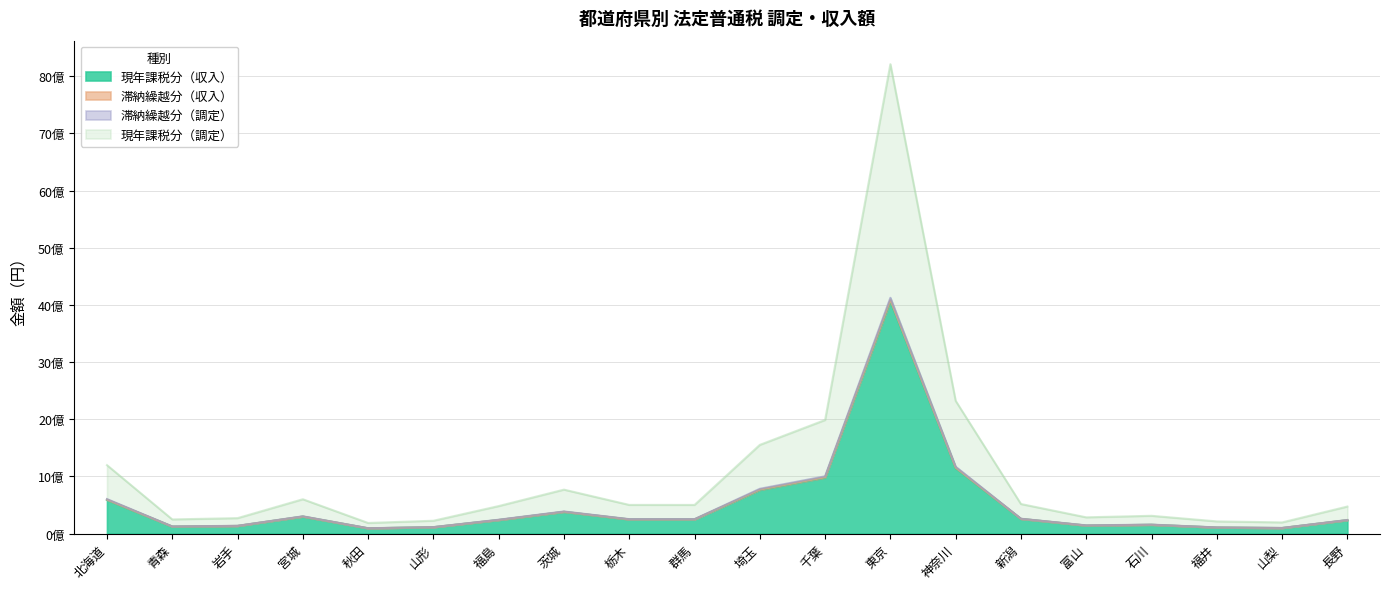

What is the sum of all 現年課税分（調定） values?

10452435745